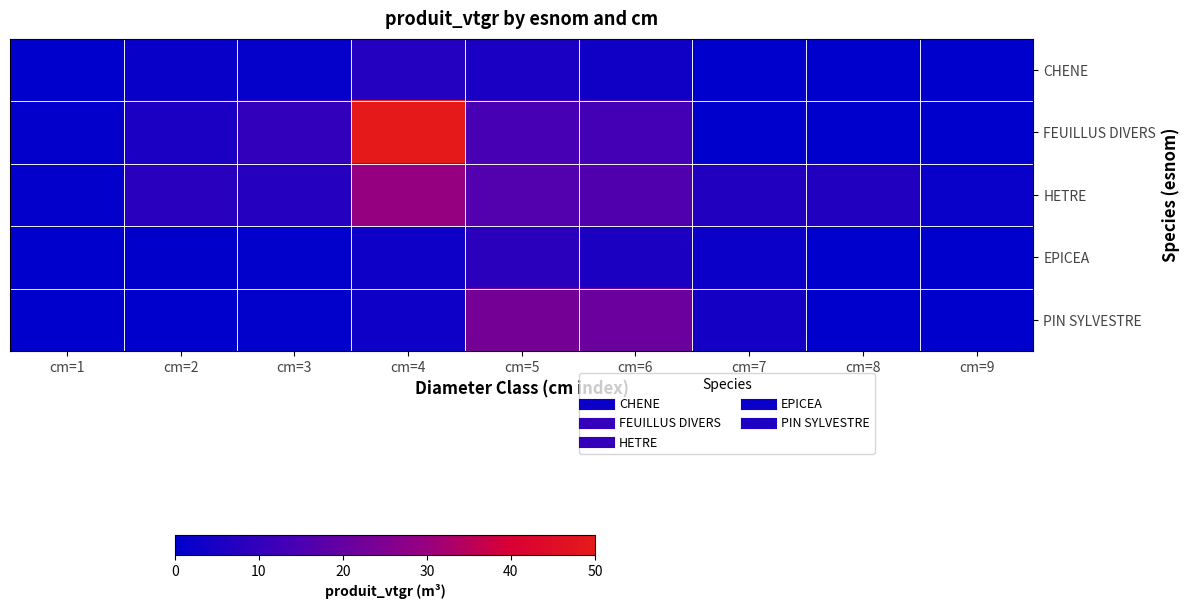

Reading right to left, list all the values displayed in this chart.

CHENE: cm=9=0.0	cm=8=0.0	cm=7=0.0	cm=6=3.2	cm=5=5.1	cm=4=7.0	cm=3=1.1	cm=2=1.7	cm=1=0.2
FEUILLUS DIVERS: cm=9=0.0	cm=8=0.0	cm=7=0.0	cm=6=13.4	cm=5=13.9	cm=4=50.0	cm=3=9.9	cm=2=5.3	cm=1=0.7
HETRE: cm=9=1.9	cm=8=6.9	cm=7=6.9	cm=6=16.0	cm=5=16.4	cm=4=29.4	cm=3=7.8	cm=2=7.9	cm=1=0.8
EPICEA: cm=9=0.0	cm=8=0.0	cm=7=2.1	cm=6=5.8	cm=5=8.7	cm=4=3.0	cm=3=0.6	cm=2=0.4	cm=1=0.0
PIN SYLVESTRE: cm=9=0.0	cm=8=0.0	cm=7=4.0	cm=6=21.1	cm=5=23.2	cm=4=2.9	cm=3=0.6	cm=2=0.0	cm=1=0.0